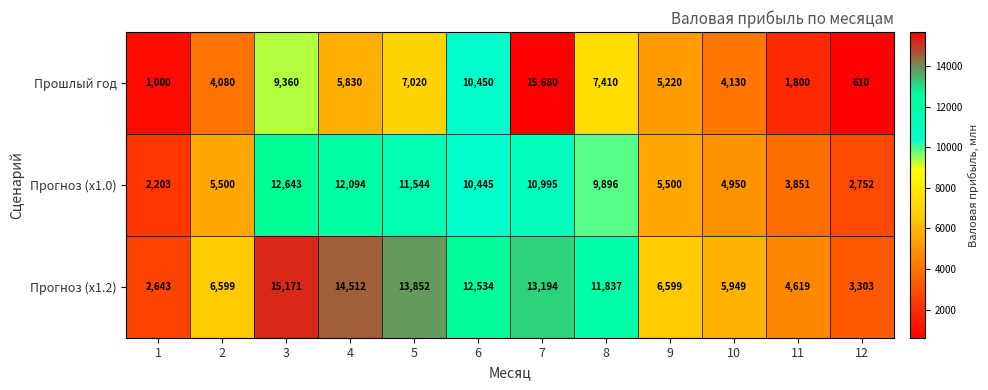

What is the average value of the Прошлый год series?

6049